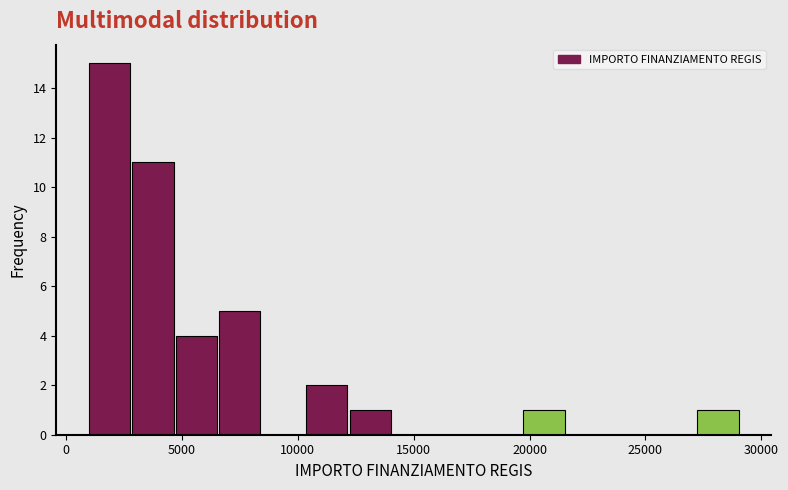

Around what value on the x-axis is the tallest bar? Give the approximate position of its centre, as read against the axis.

2000